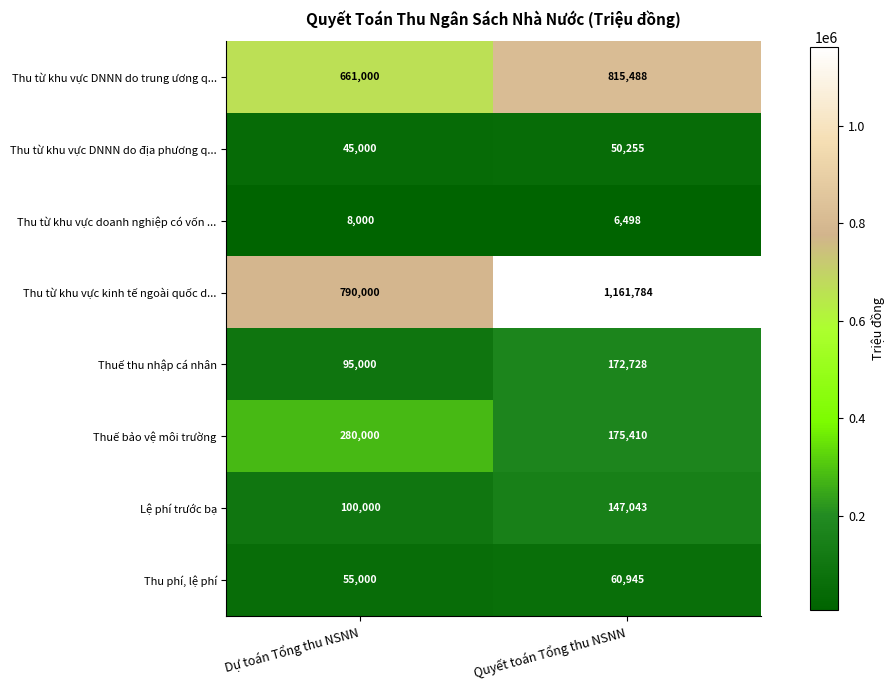

Where is Thu phí, lệ phí nearest to the value 57972?

Dự toán Tổng thu NSNN